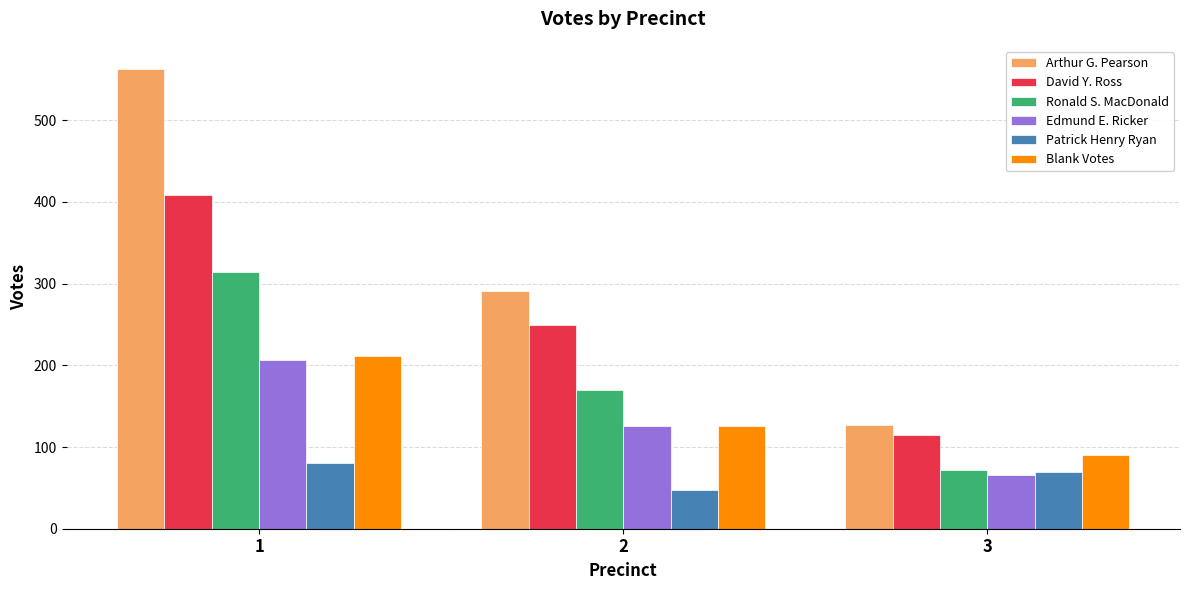

Which series changed the most between 1 and 2?

Arthur G. Pearson